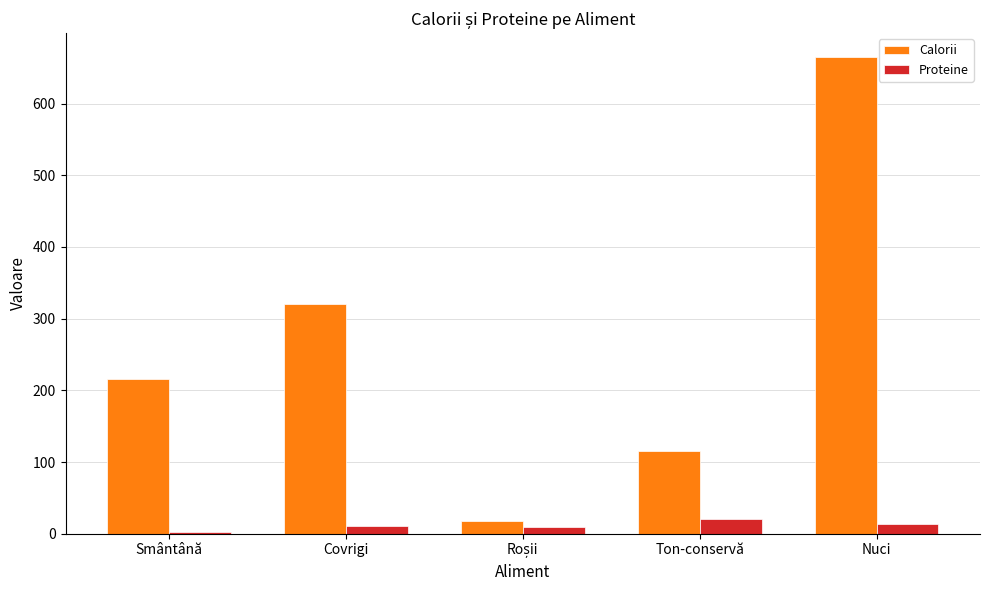

At which category is the sum across all series the highest?

Nuci